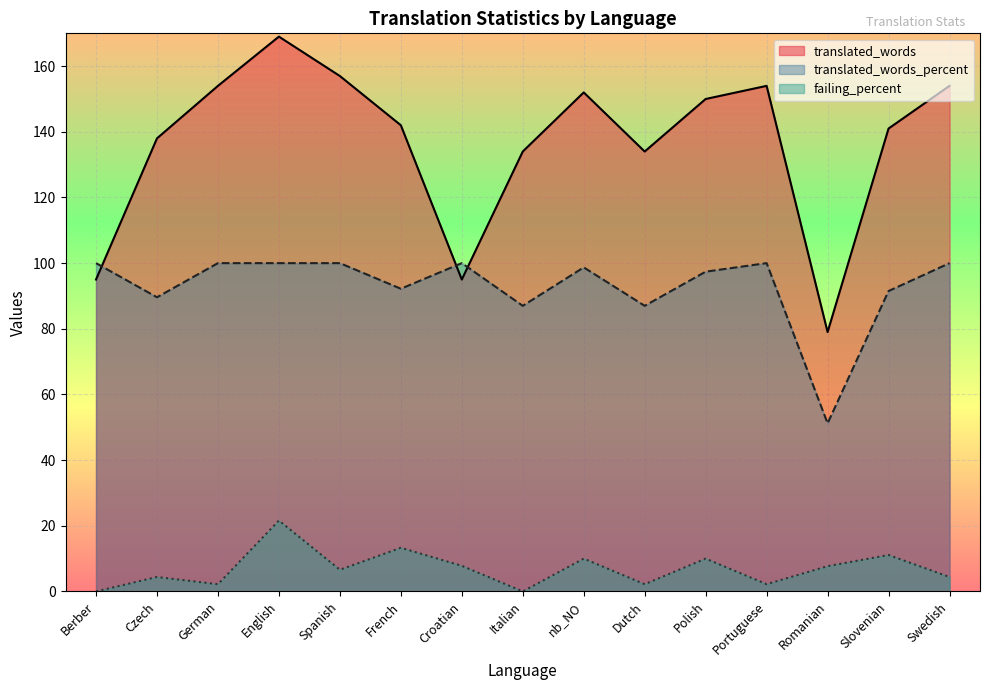

Is it true that translated_words equals 25.6 at Berber?

False